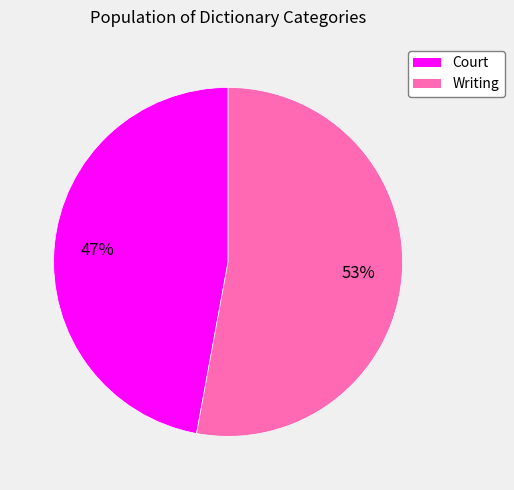

Does any single category account for the majority?

Yes